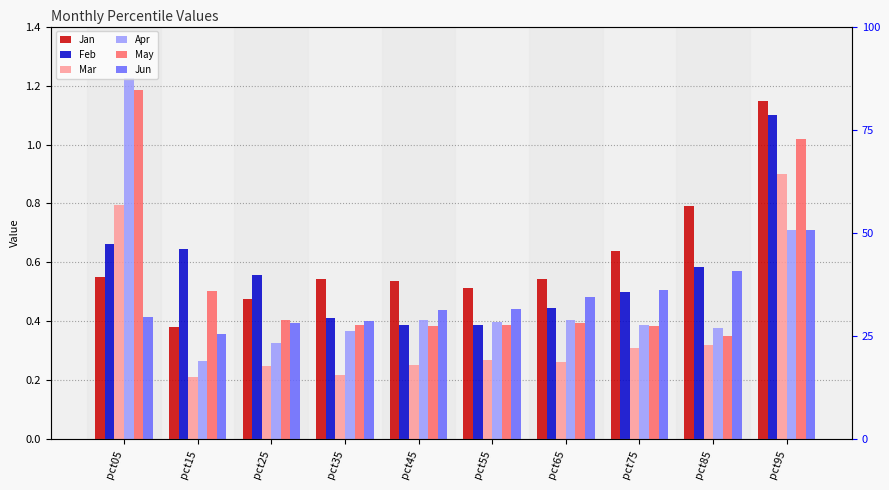

What is the sum of all Jan values?

6.1